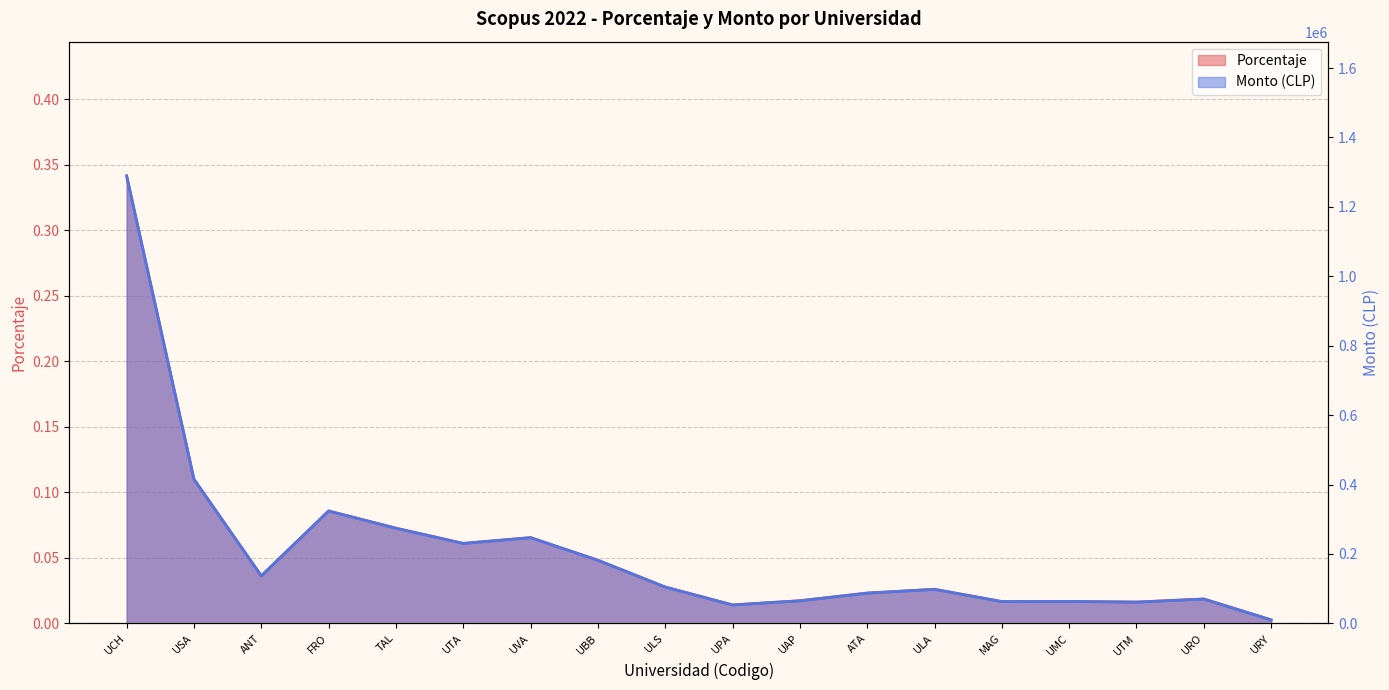

Which has a higher value, UPA or MAG?

MAG